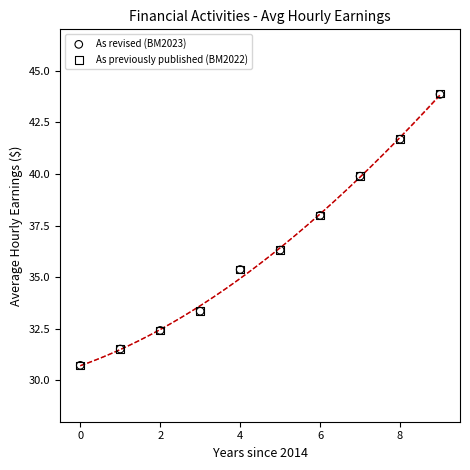

Which series has the widest spread of Y values?

As previously published (BM2022)